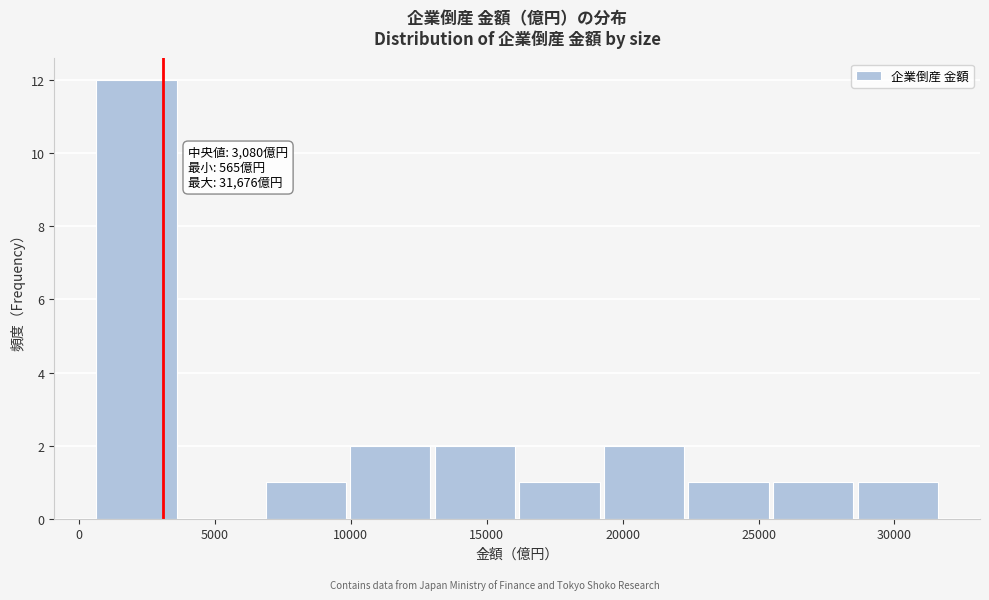

Over which range of the x-axis is the bar tallest?

500 to 3500